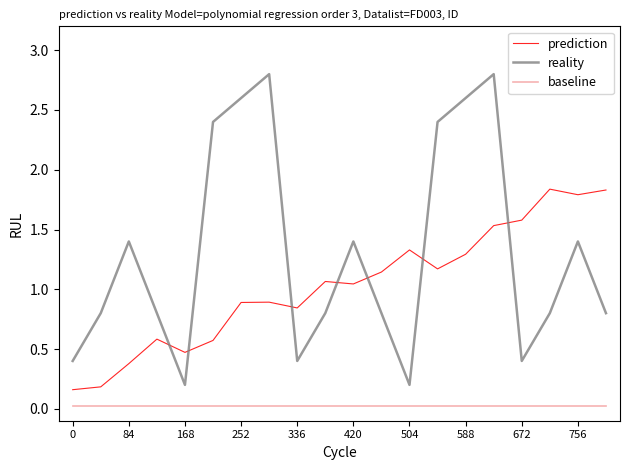

Rank the series by their average value, from highest to lowest.

reality, prediction, baseline